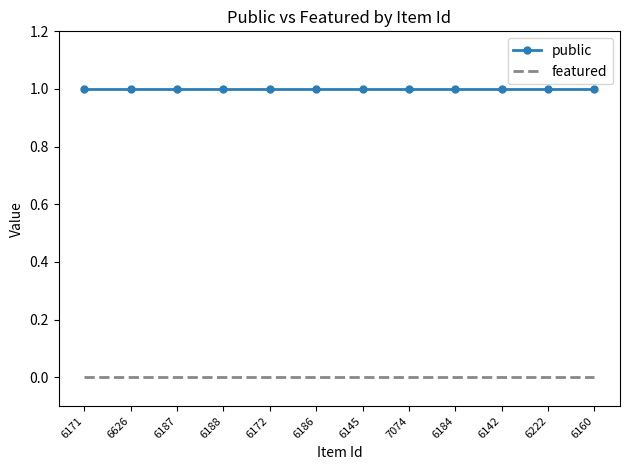

The featured series shows 0 at 6160. True or false?

True